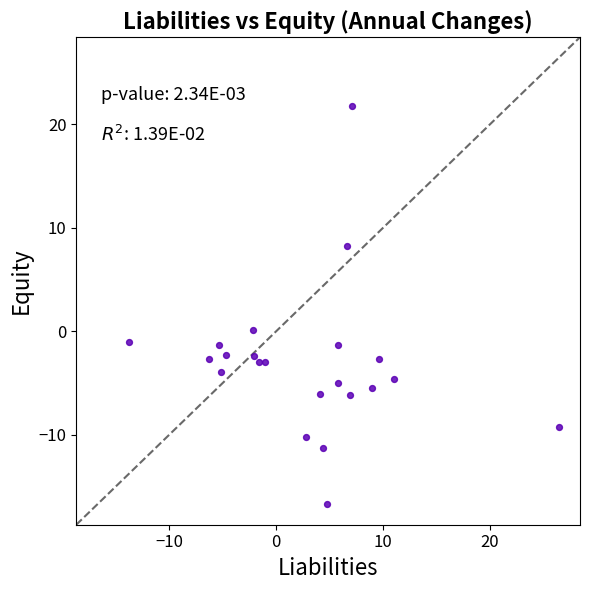

What is the range of Y values (max minus min)?

38.5